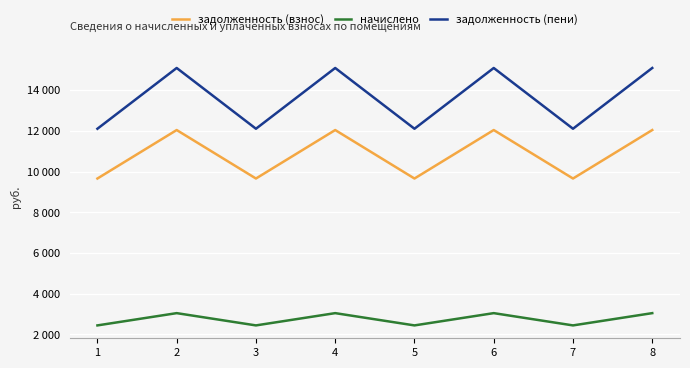

True or false: начислено and задолженность (взнос) intersect in this chart.

False